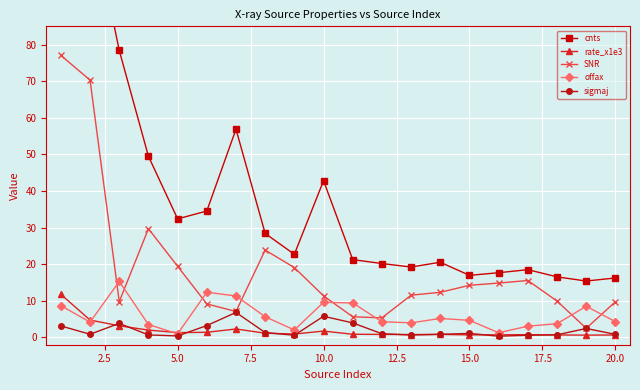

True or false: SNR and rate_x1e3 cross at least once.

False